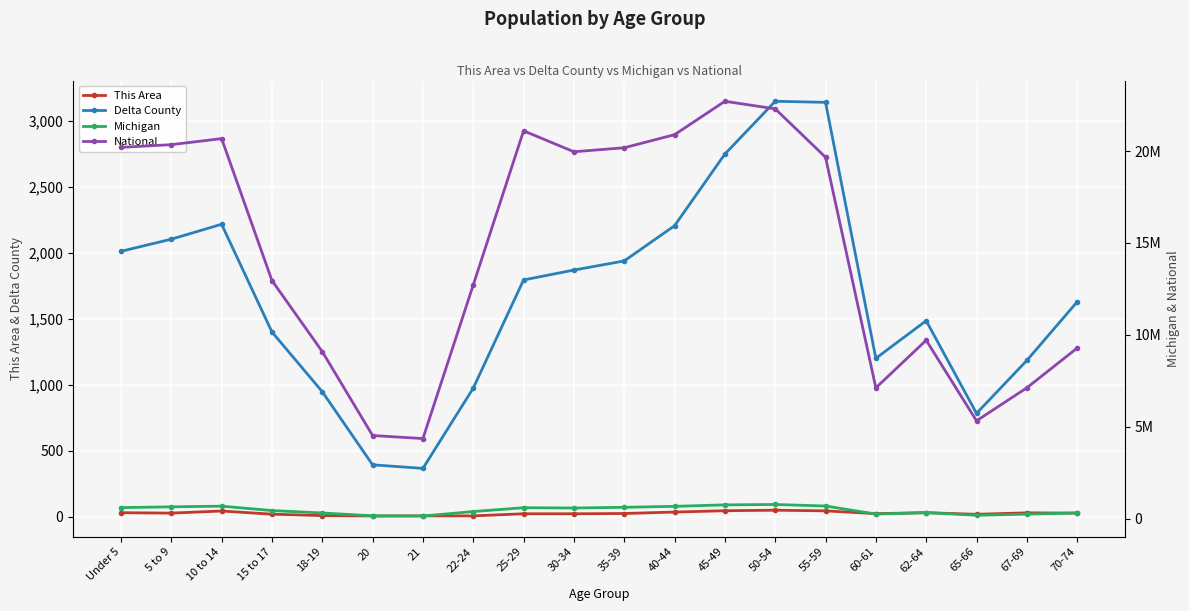

What is the difference between the second highest and minimum values in the This Area series?

40